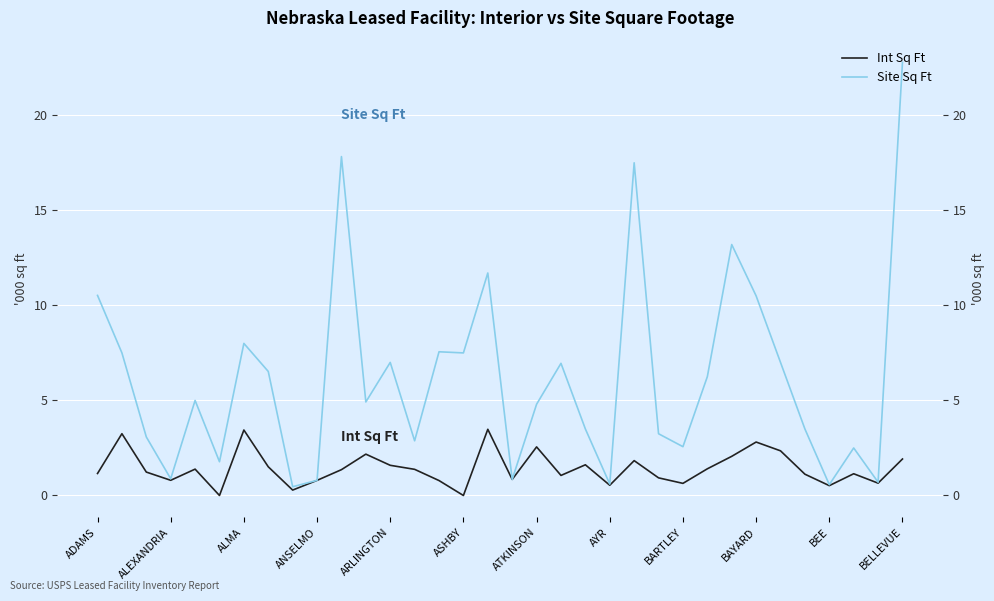

What is the difference between the maximum and minimum values in the Site Sq Ft series?

22.3